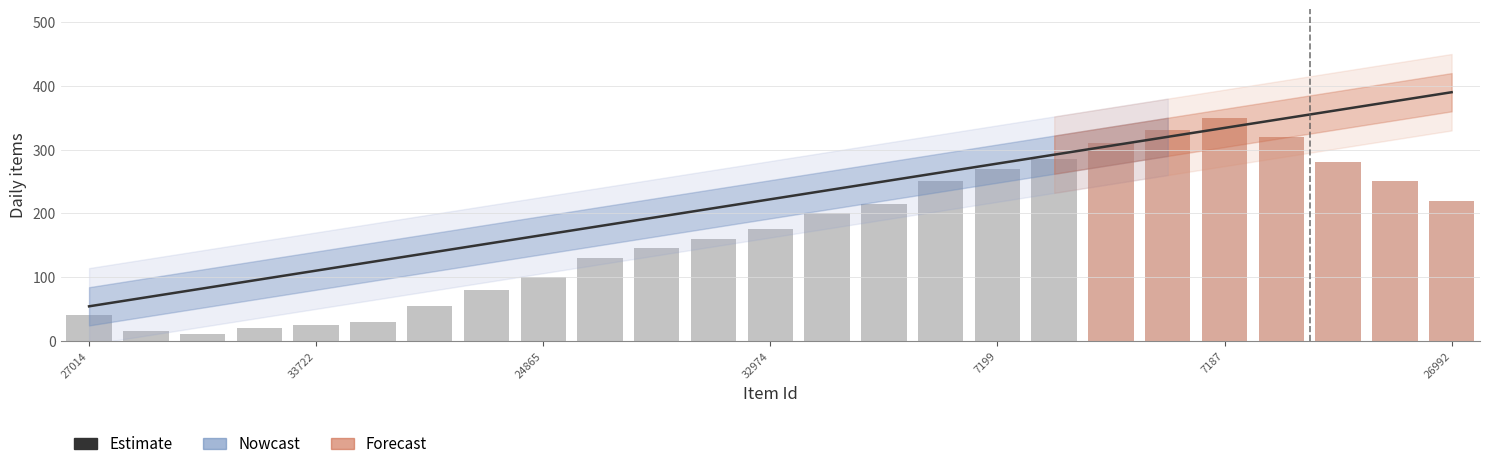

Is it true that the value at 32974 is 168.0?

False